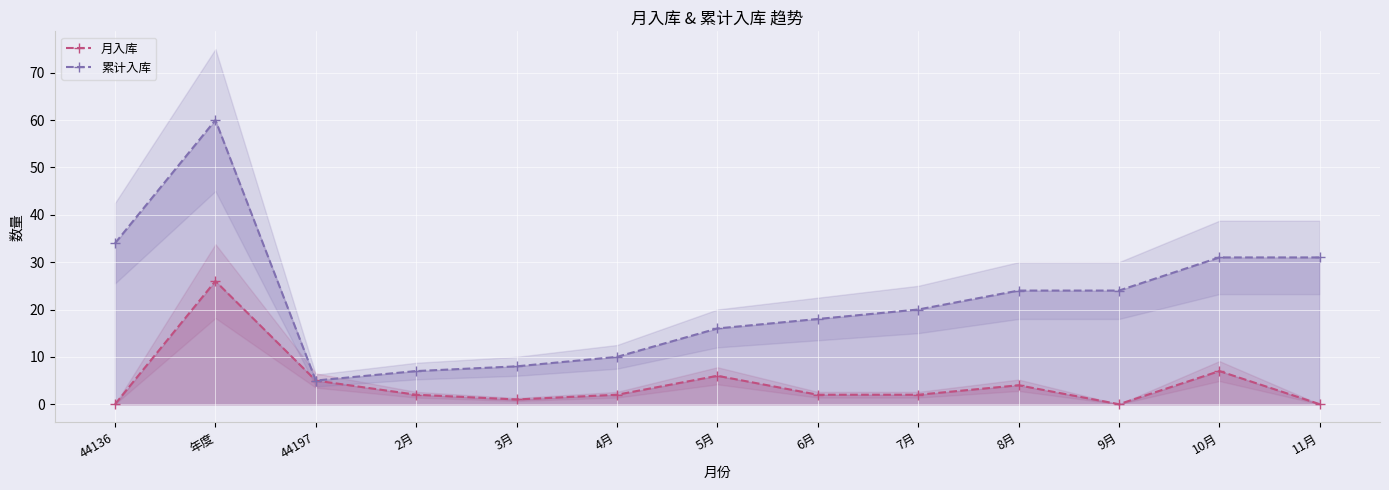

What is the lowest value of the 累计入库 series?

5